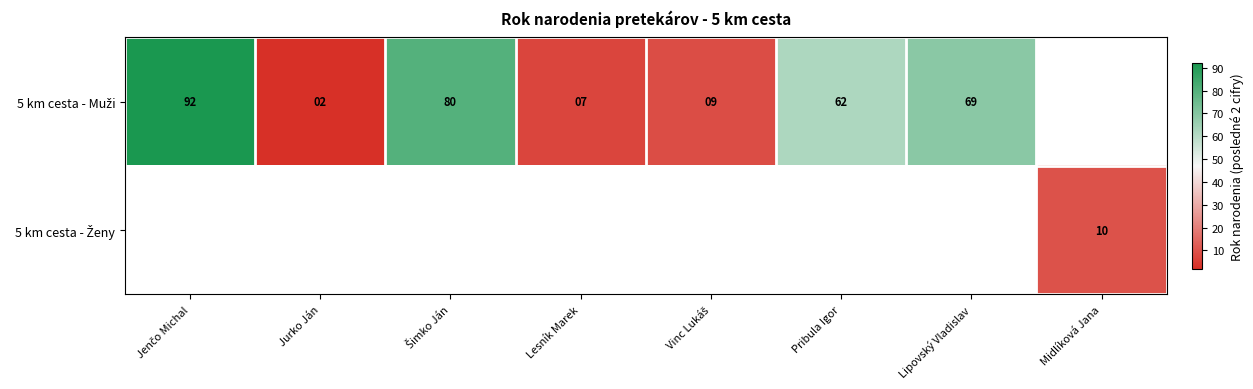

What is the difference between the maximum and minimum values in the 5 km cesta - Muži series?

90.0